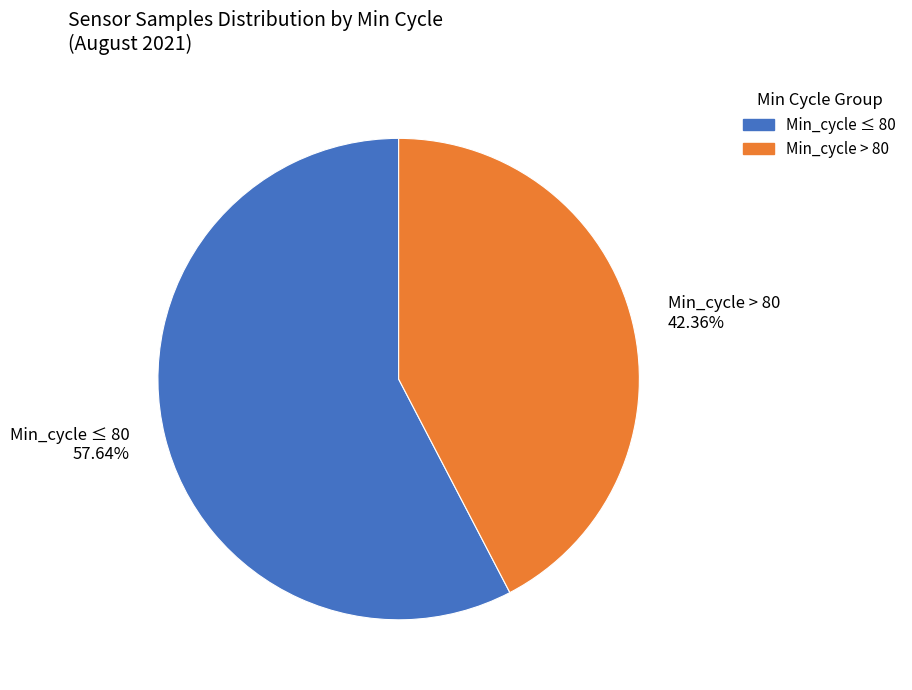

To the nearest percent, what is the average slice percentage?

50%